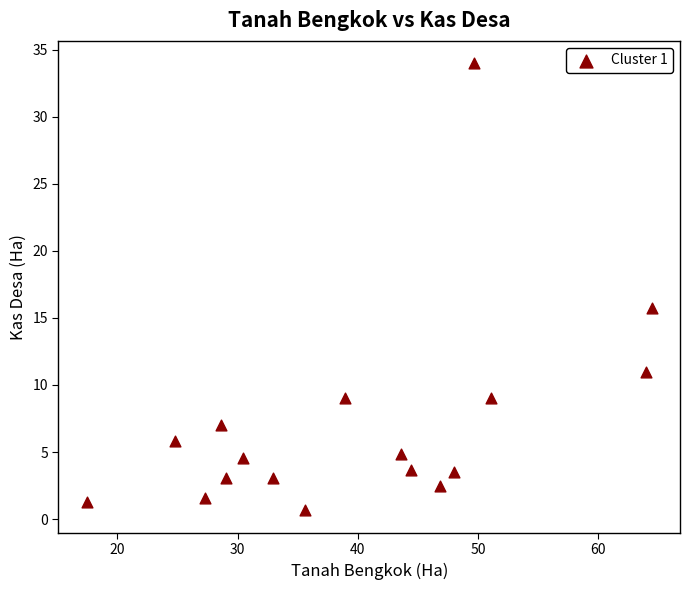

What Y value in the scatter plot is closest to 17?

15.7